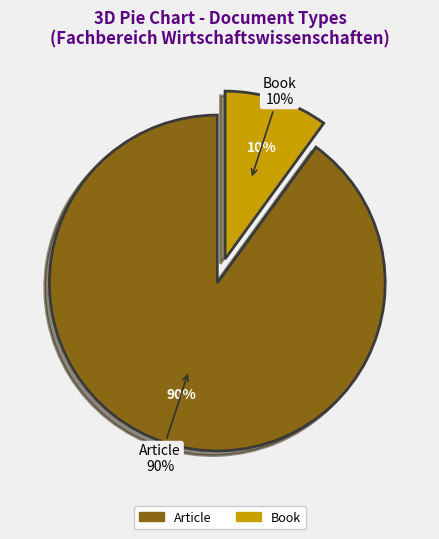

What is the ratio of the value at Article to the value at Book?

9.0